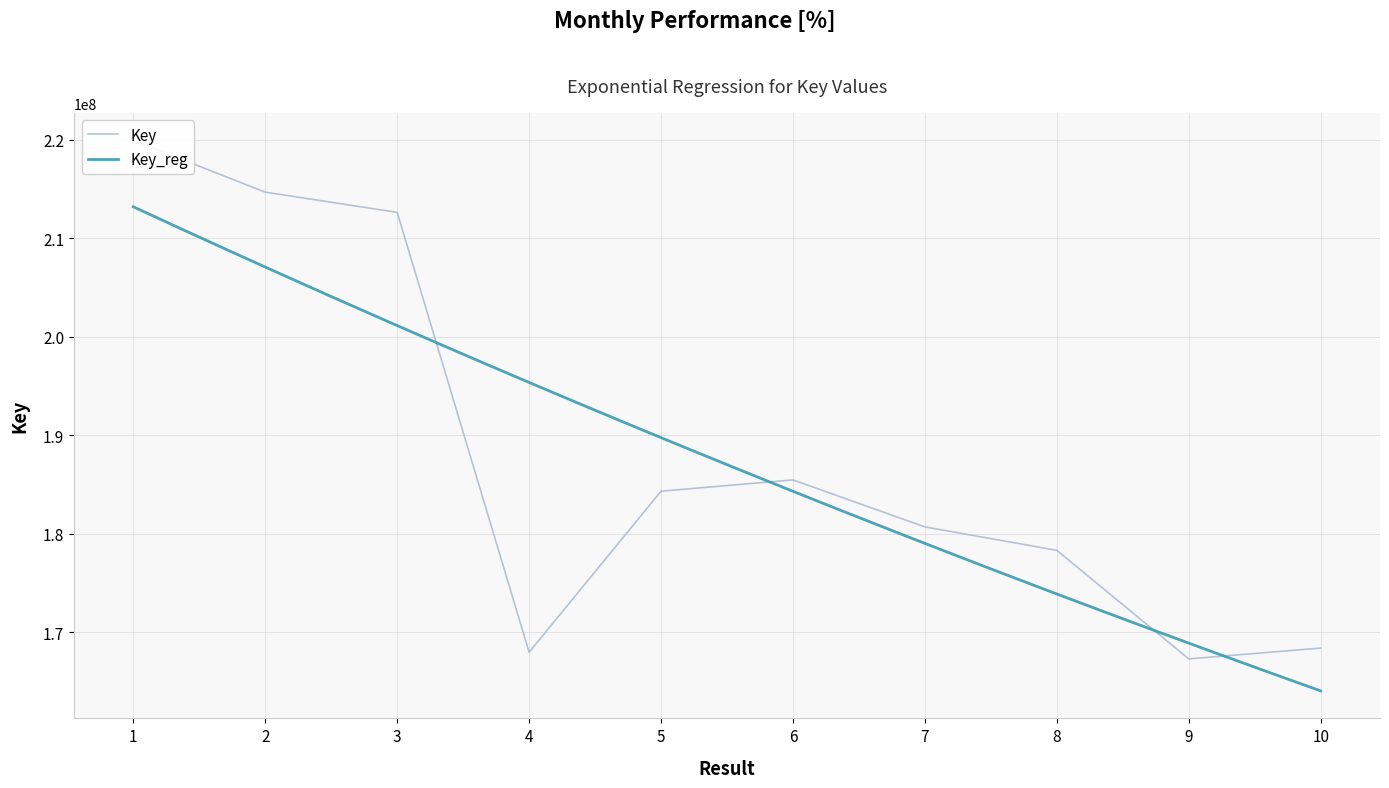

How many points are lower than both their immediate neighbors (excluding endpoints)?

2